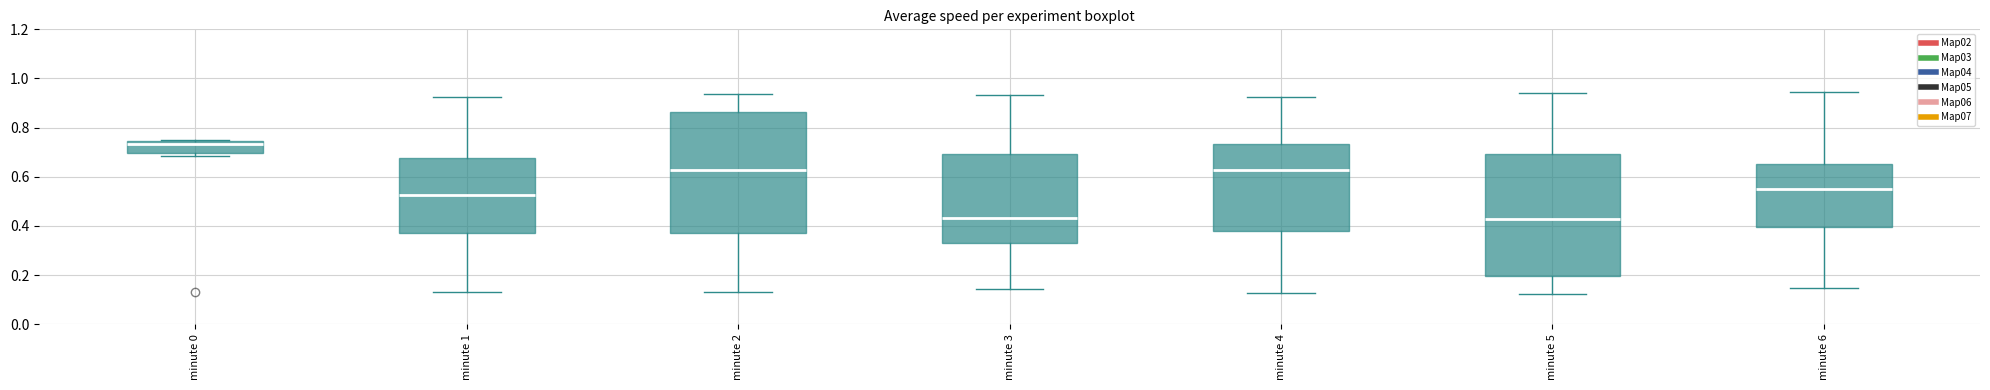

Which box has the highest median line?

minute 0